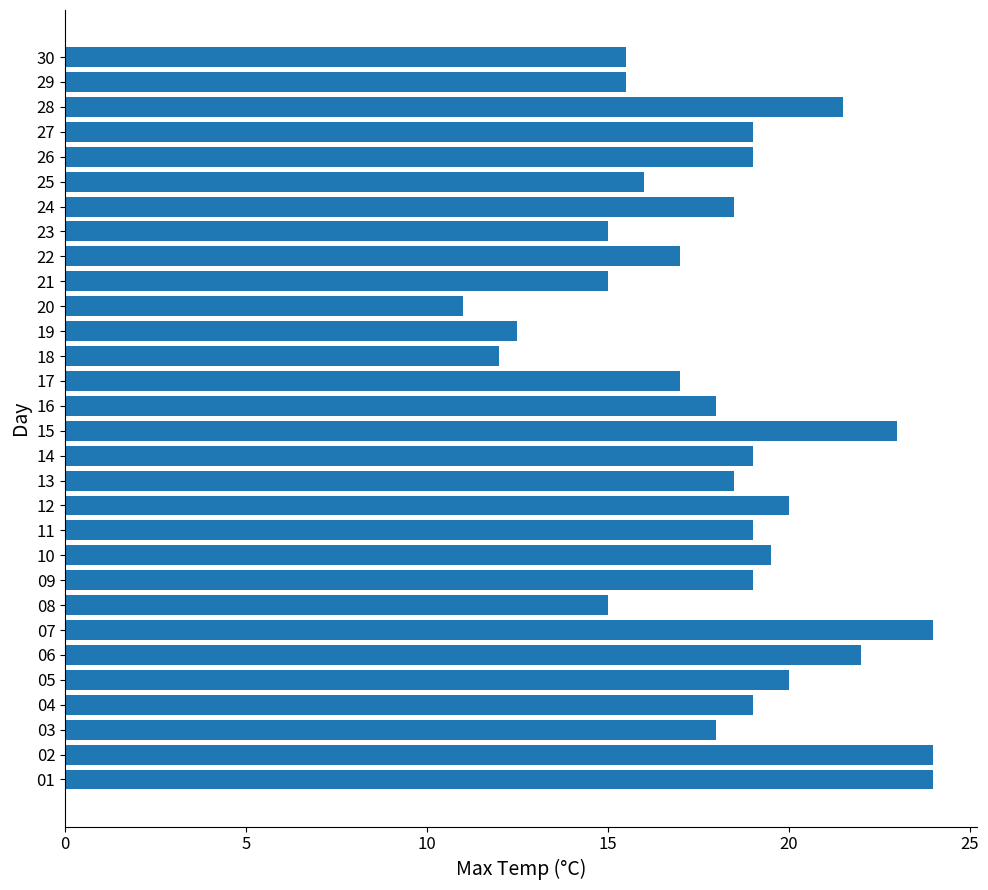

Reading top to bottom, list all the values displayed in this chart.

15.5	15.5	21.5	19.0	19.0	16.0	18.5	15.0	17.0	15.0	11.0	12.5	12.0	17.0	18.0	23.0	19.0	18.5	20.0	19.0	19.5	19.0	15.0	24.0	22.0	20.0	19.0	18.0	24.0	24.0